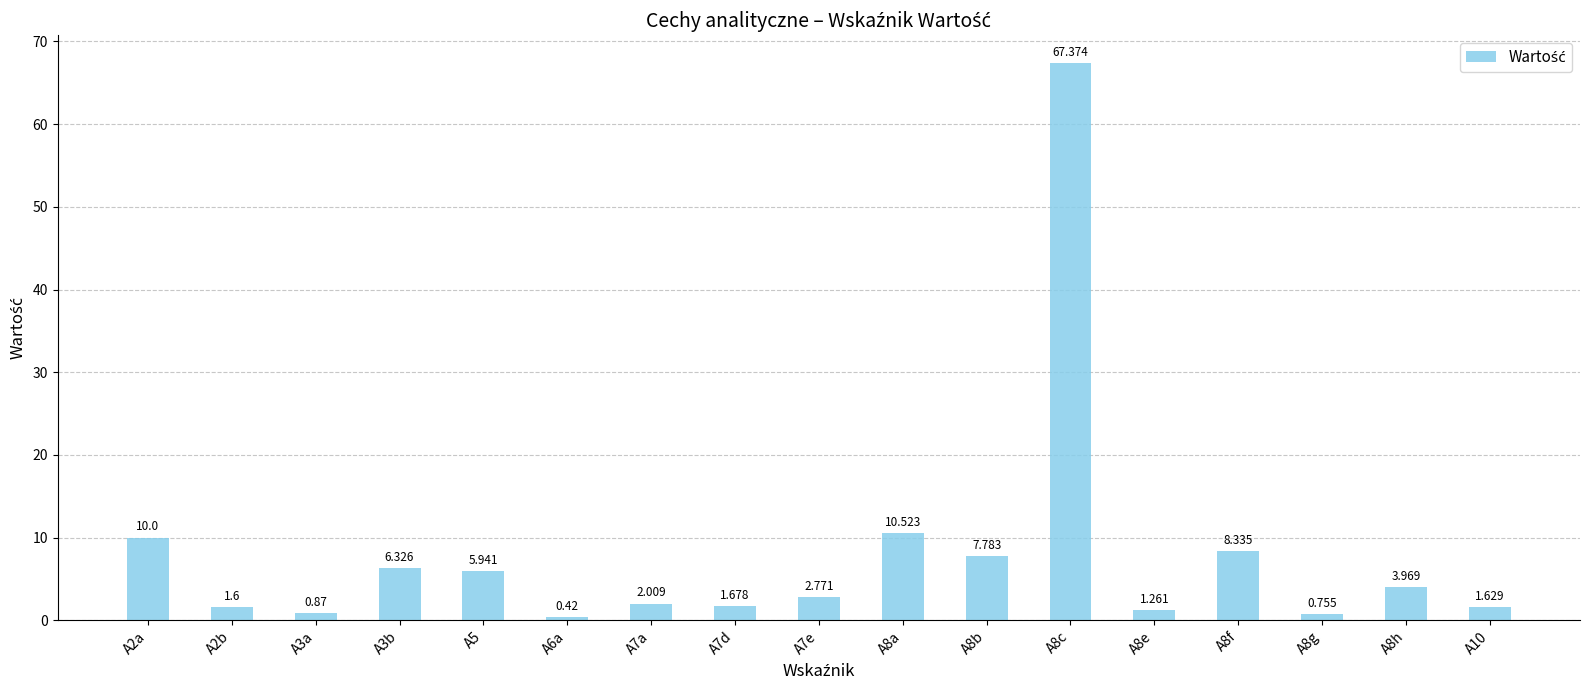

How many series are shown in this chart?

1